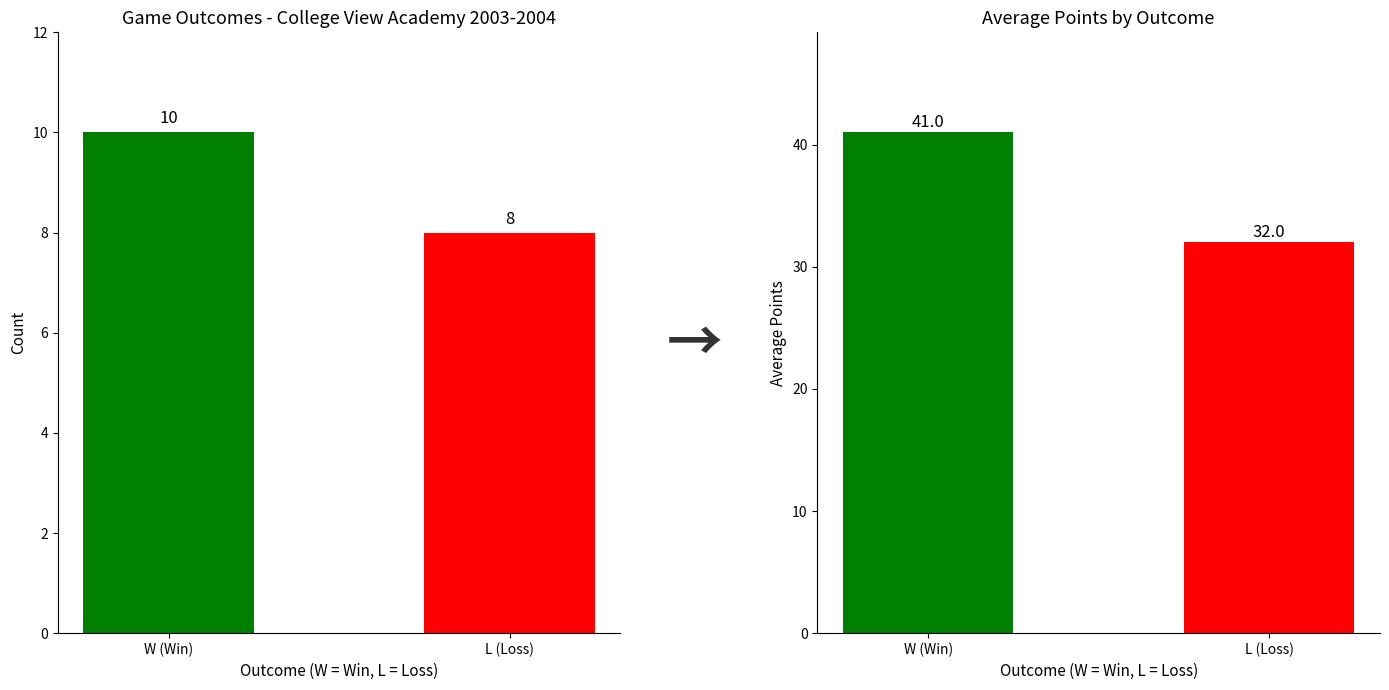

What are all the series names shown in the legend?

Wins, Losses